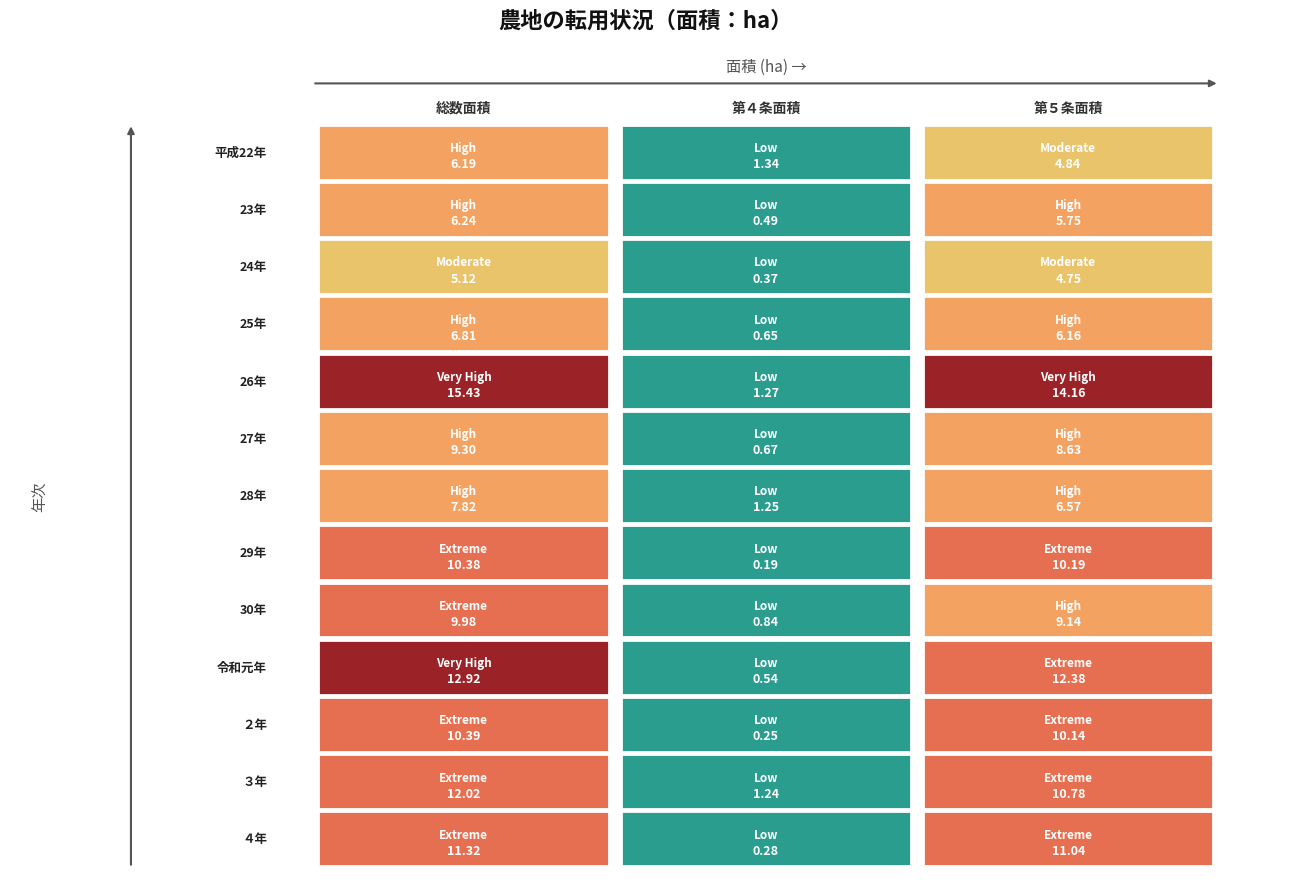

Rank the series at 1 from highest to lowest value.

平成22年, 26年, 28年, ３年, 30年, 27年, 25年, 令和元年, 23年, 24年, ４年, ２年, 29年